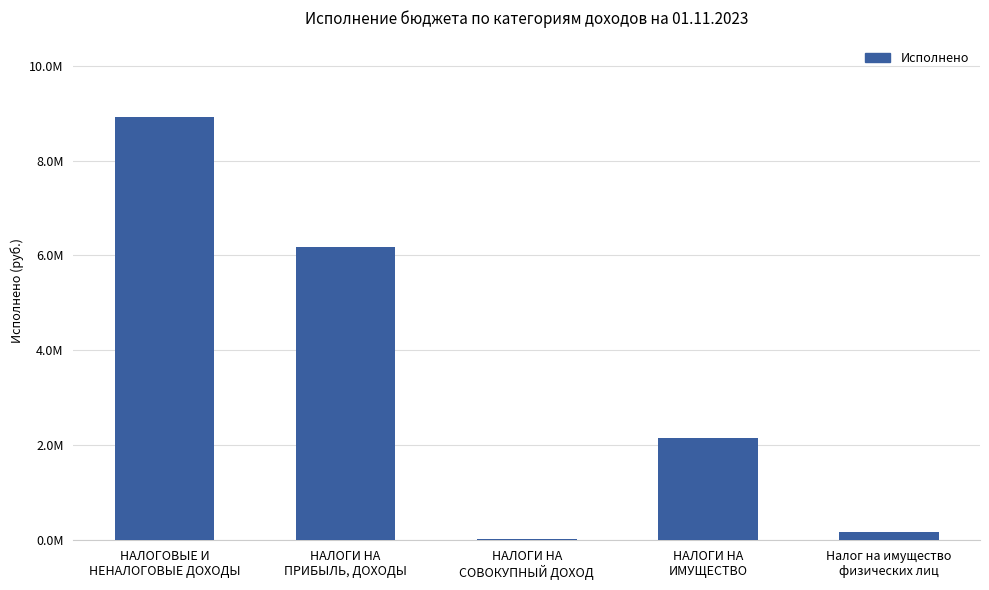

What is the label of the 5th bar from the left?

Налог на имущество
физических лиц